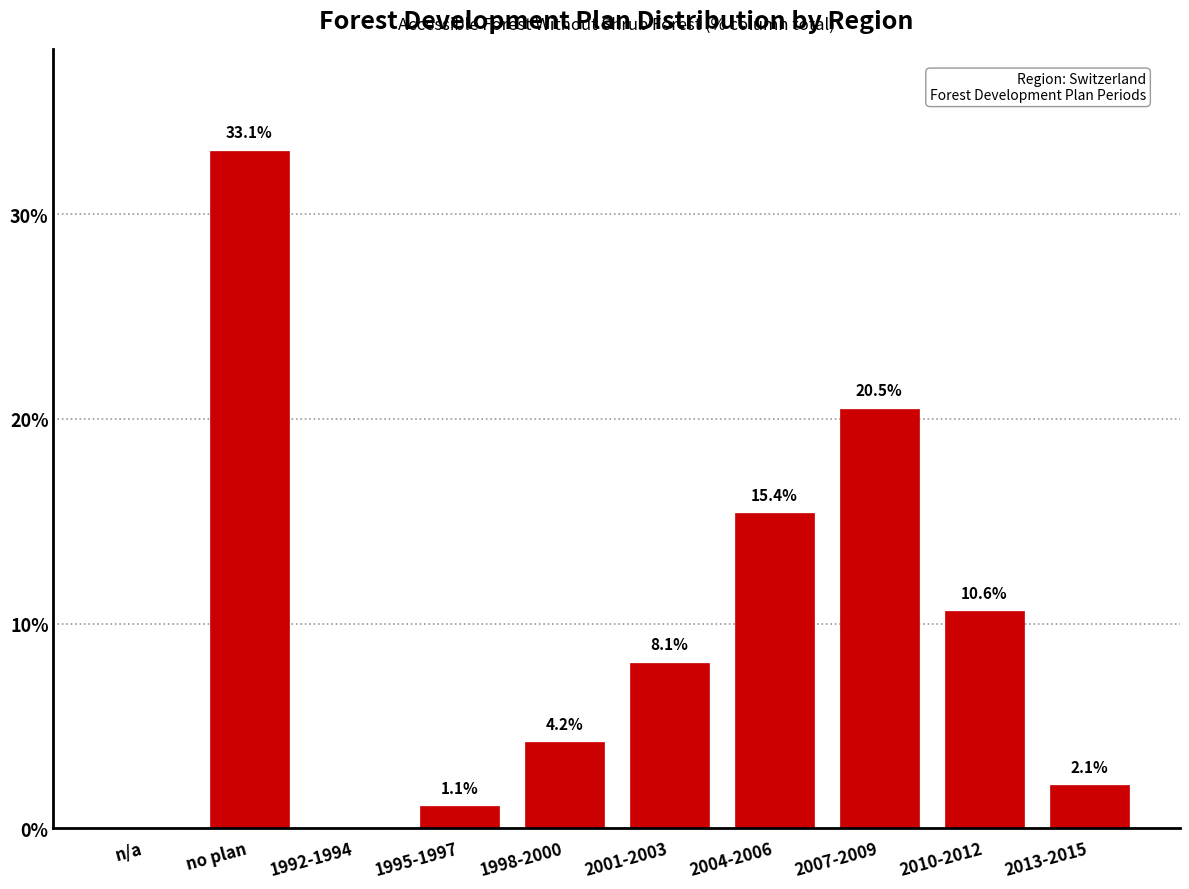

Reading left to right, transcribe all the data shown in this chart.

n/a=0.0	no plan=33.1	1992-1994=0.0	1995-1997=1.1	1998-2000=4.2	2001-2003=8.1	2004-2006=15.4	2007-2009=20.5	2010-2012=10.6	2013-2015=2.1